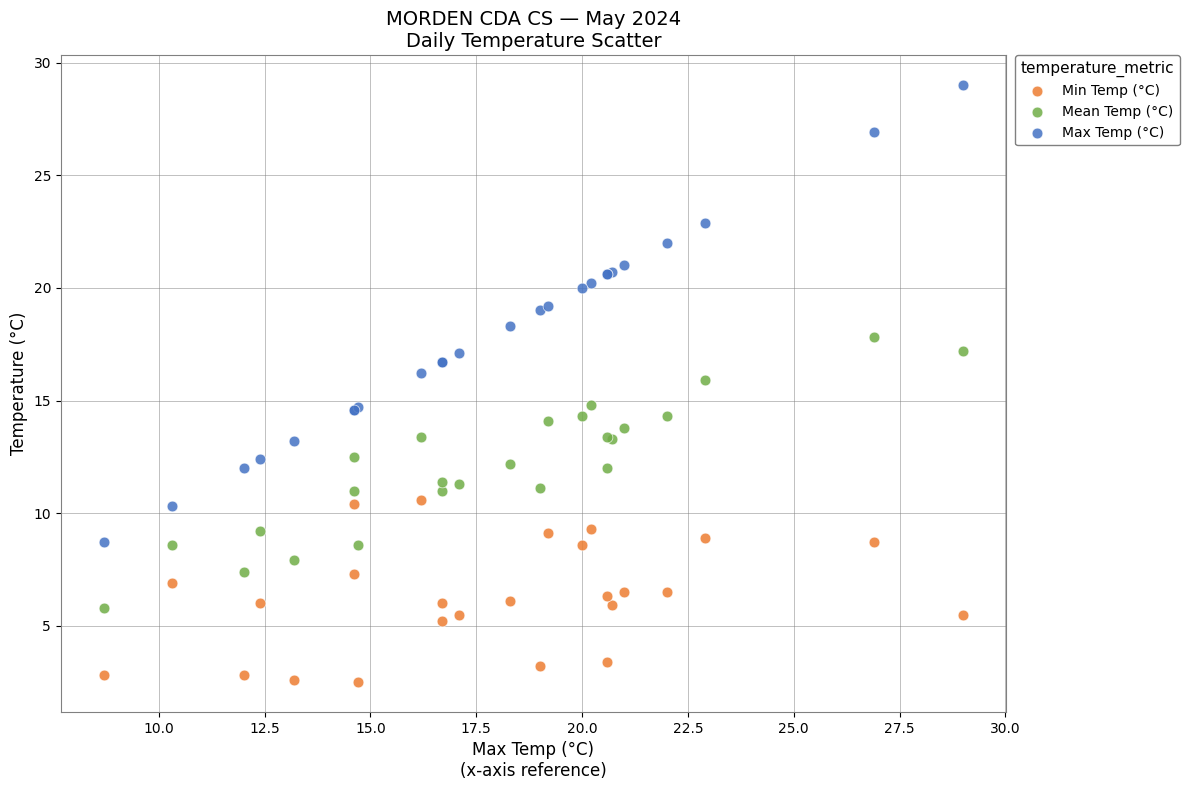

Which series contains the highest Y value?

Max Temp (°C)